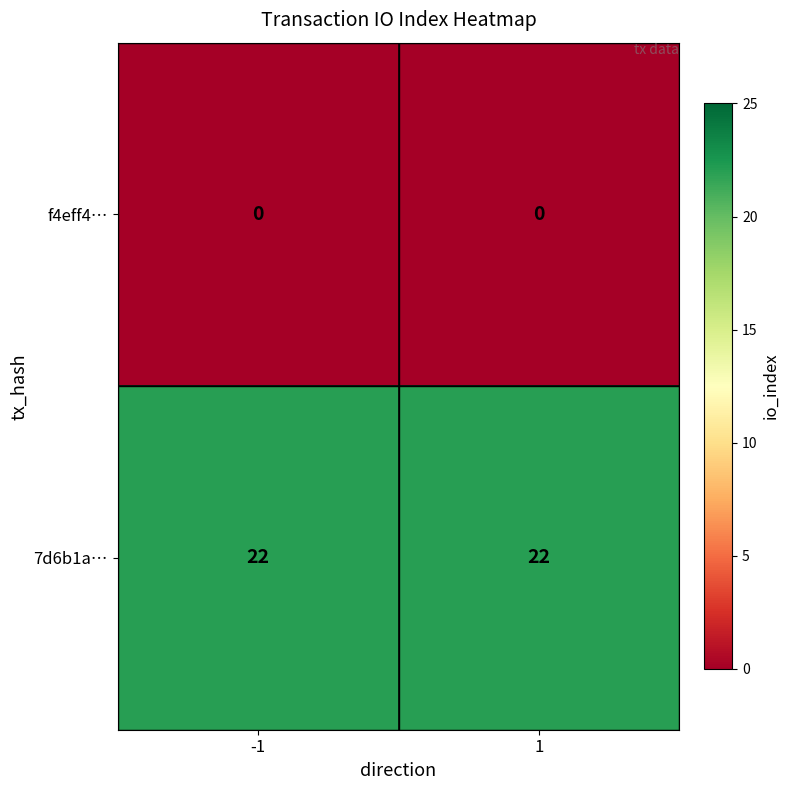

Reading right to left, what are all the values shown in this chart?

f4eff4…: 1=0	-1=0
7d6b1a…: 1=22	-1=22